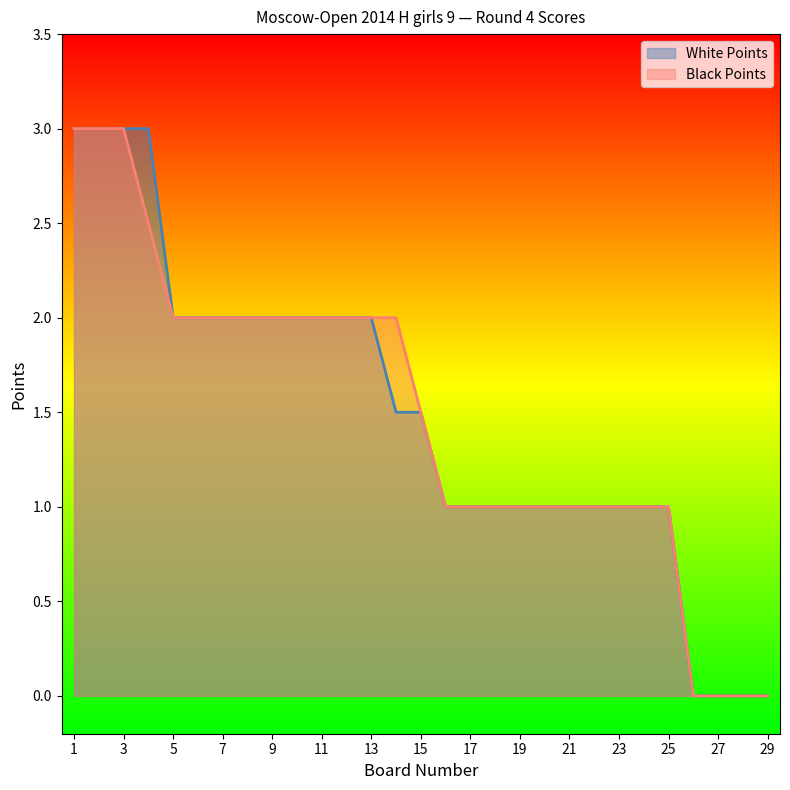

What is the average value of the White Points series?

1.5